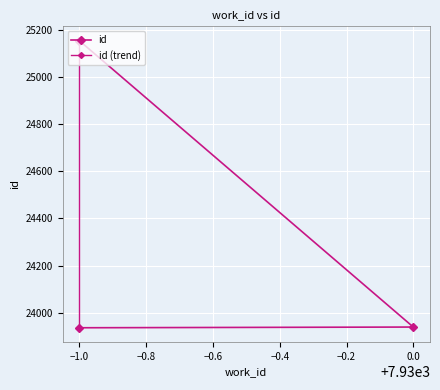

Which label corresponds to the largest value in the chart?

−1.0